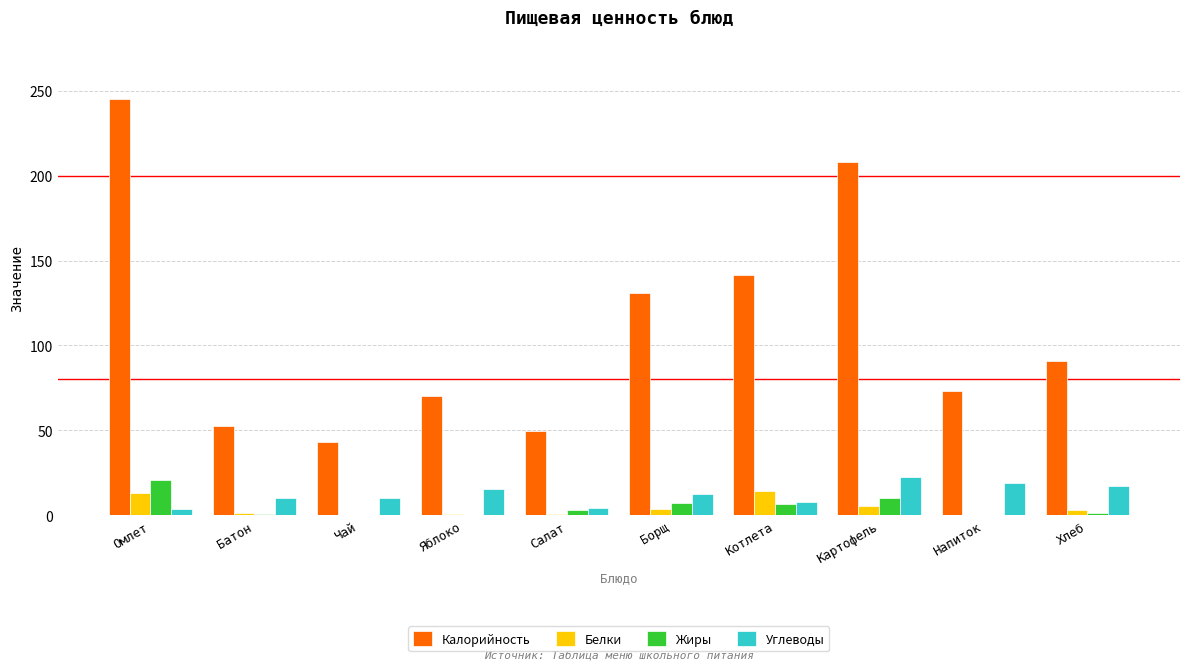

True or false: Углеводы has a value of 3.5 at Омлет.

True